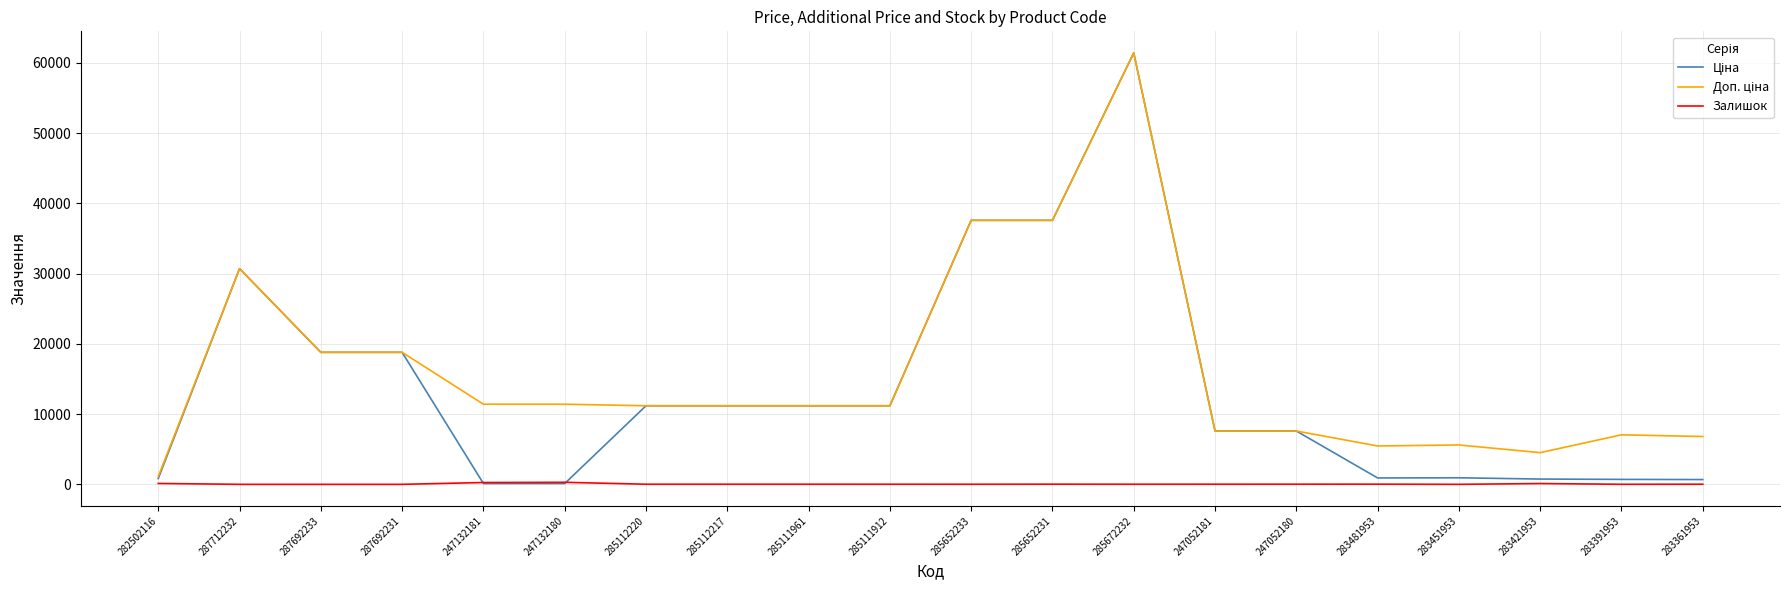

At which category is the sum across all series the highest?

285672232